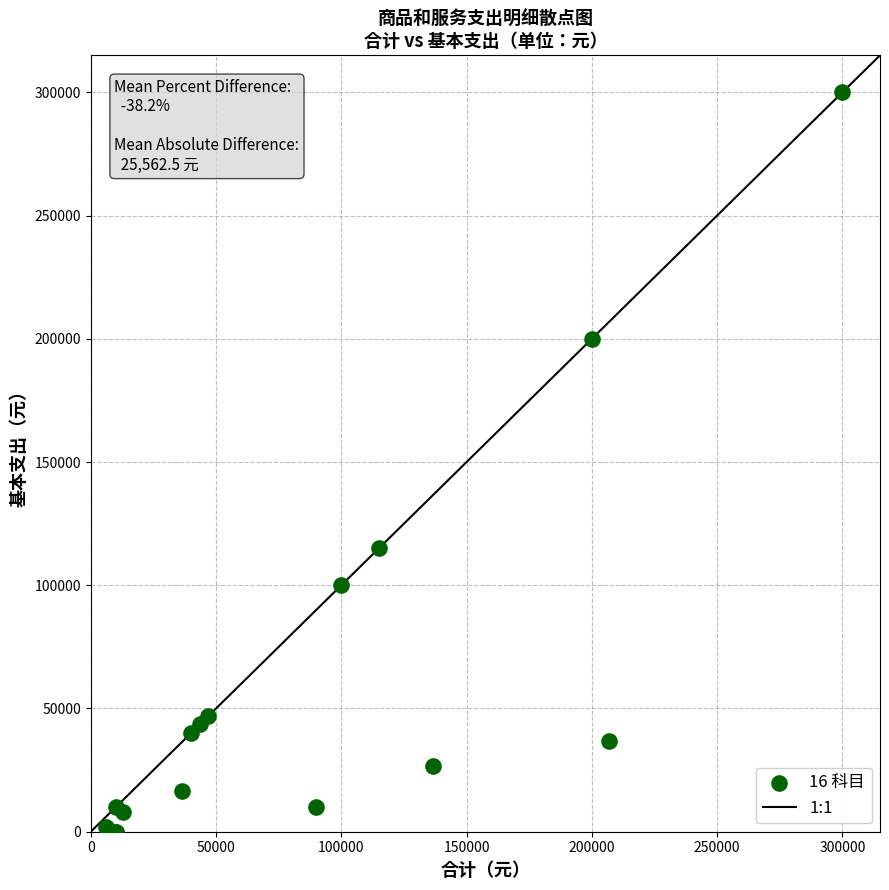

What Y value in the scatter plot is closest to 150000?

115200.0